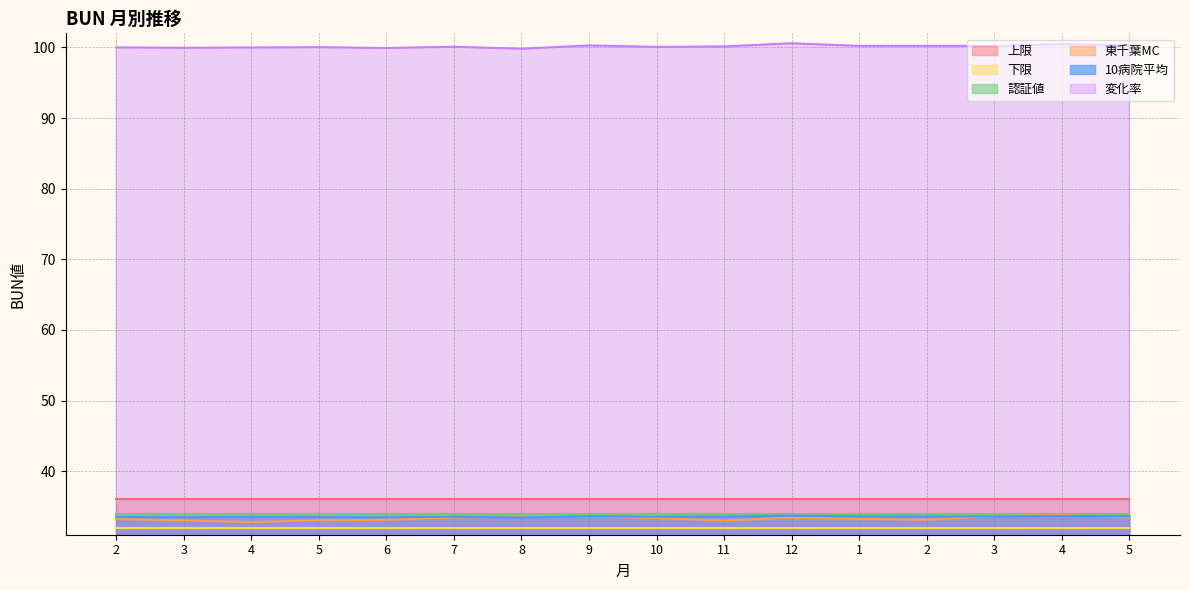

True or false: 東千葉MC and 10病院平均 cross at least once.

True